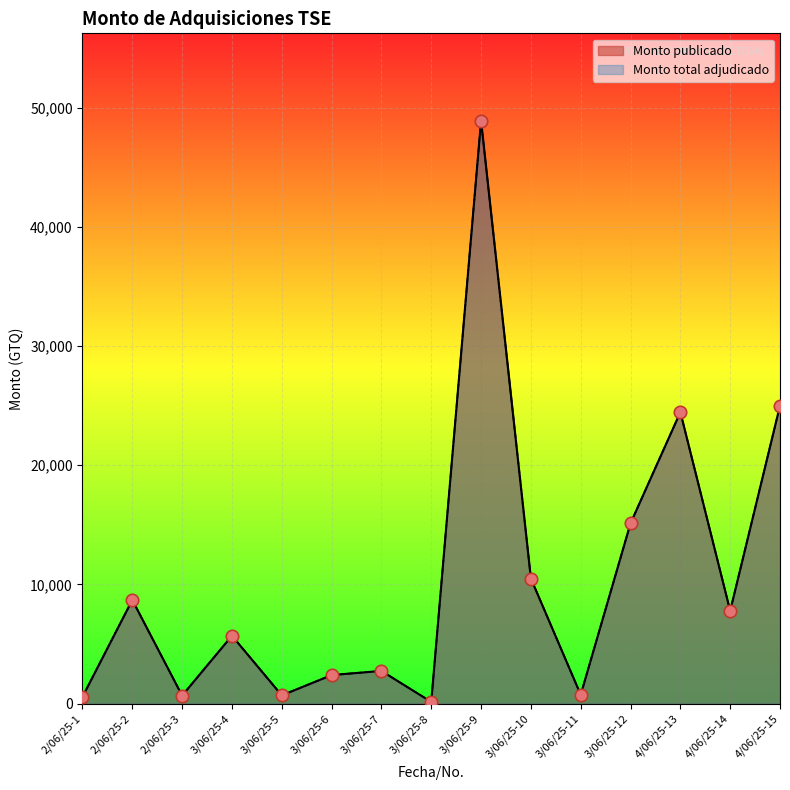

Which series has the largest total across all categories?

Monto publicado